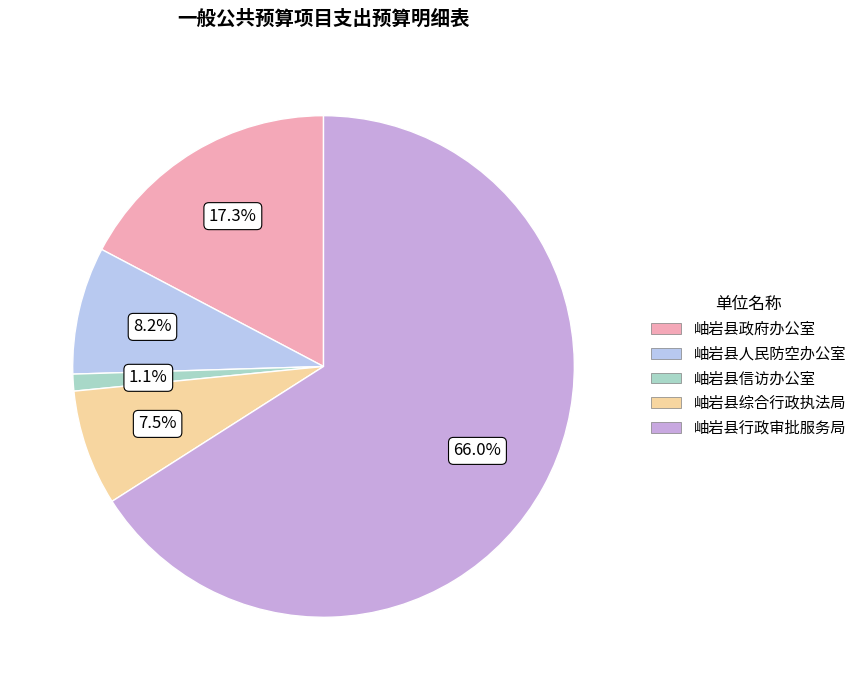

What is the largest slice in the pie chart?

岫岩县行政审批服务局